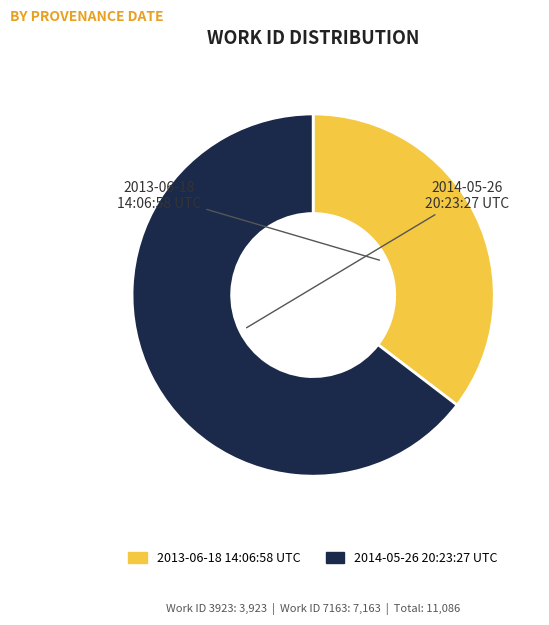

Does 2014-05-26 20:23:27 UTC represent more than half of the total?

Yes